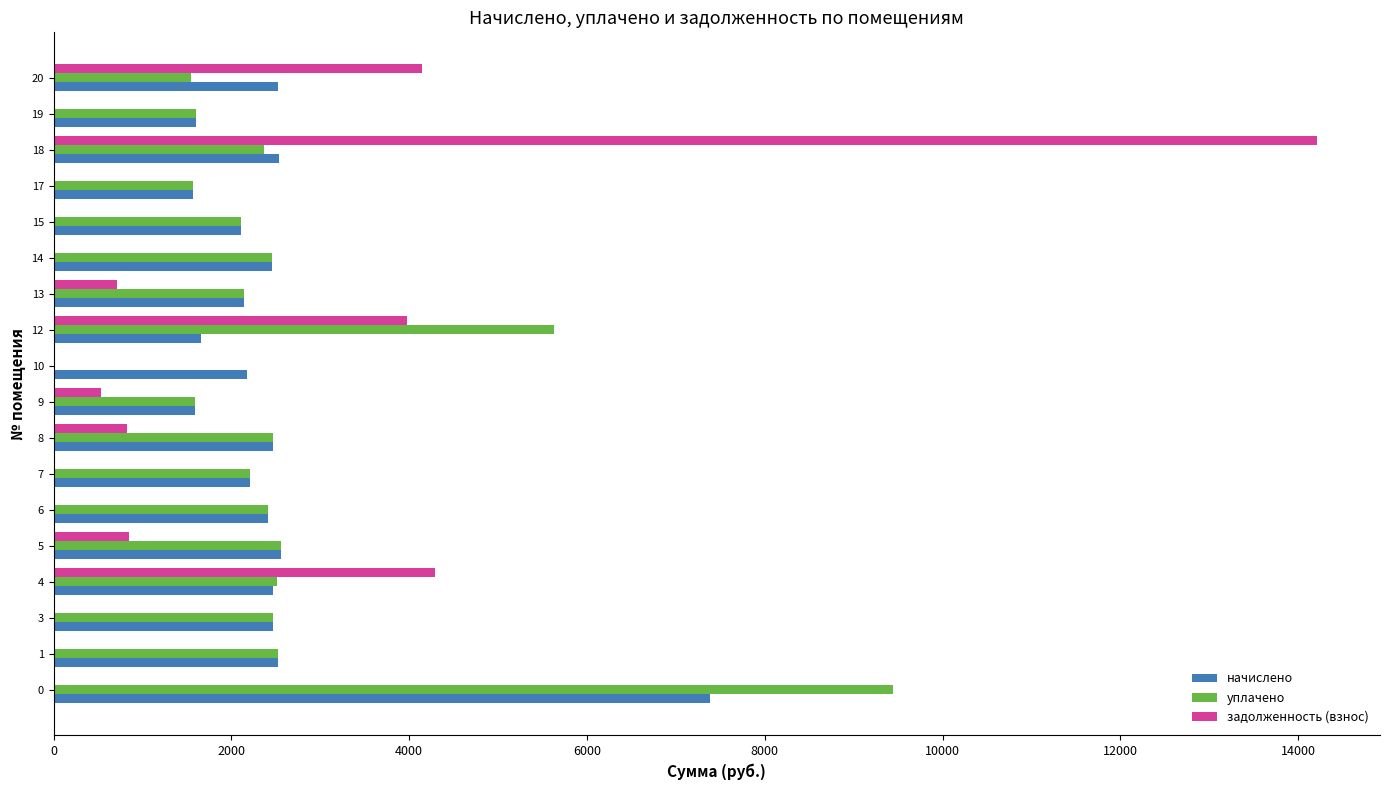

Is the value of уплачено at 6 greater than the value of задолженность (взнос) at 20?

No